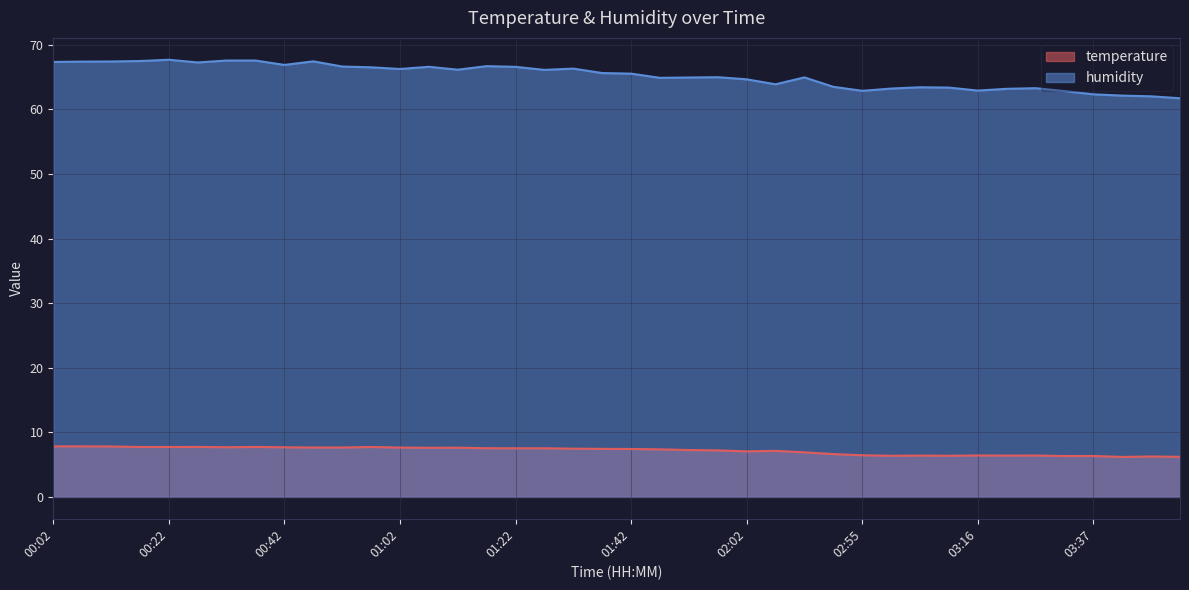

At which label is humidity closest to 64?

02:07